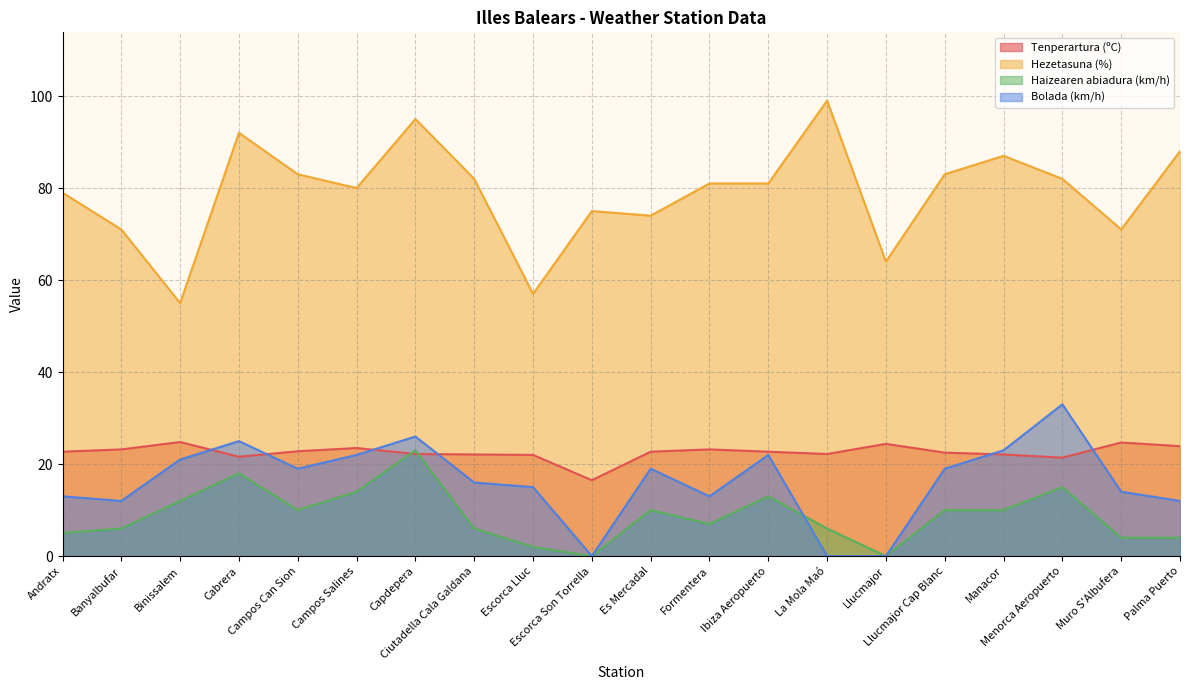

What is the label of the 17th point from the right?

Cabrera